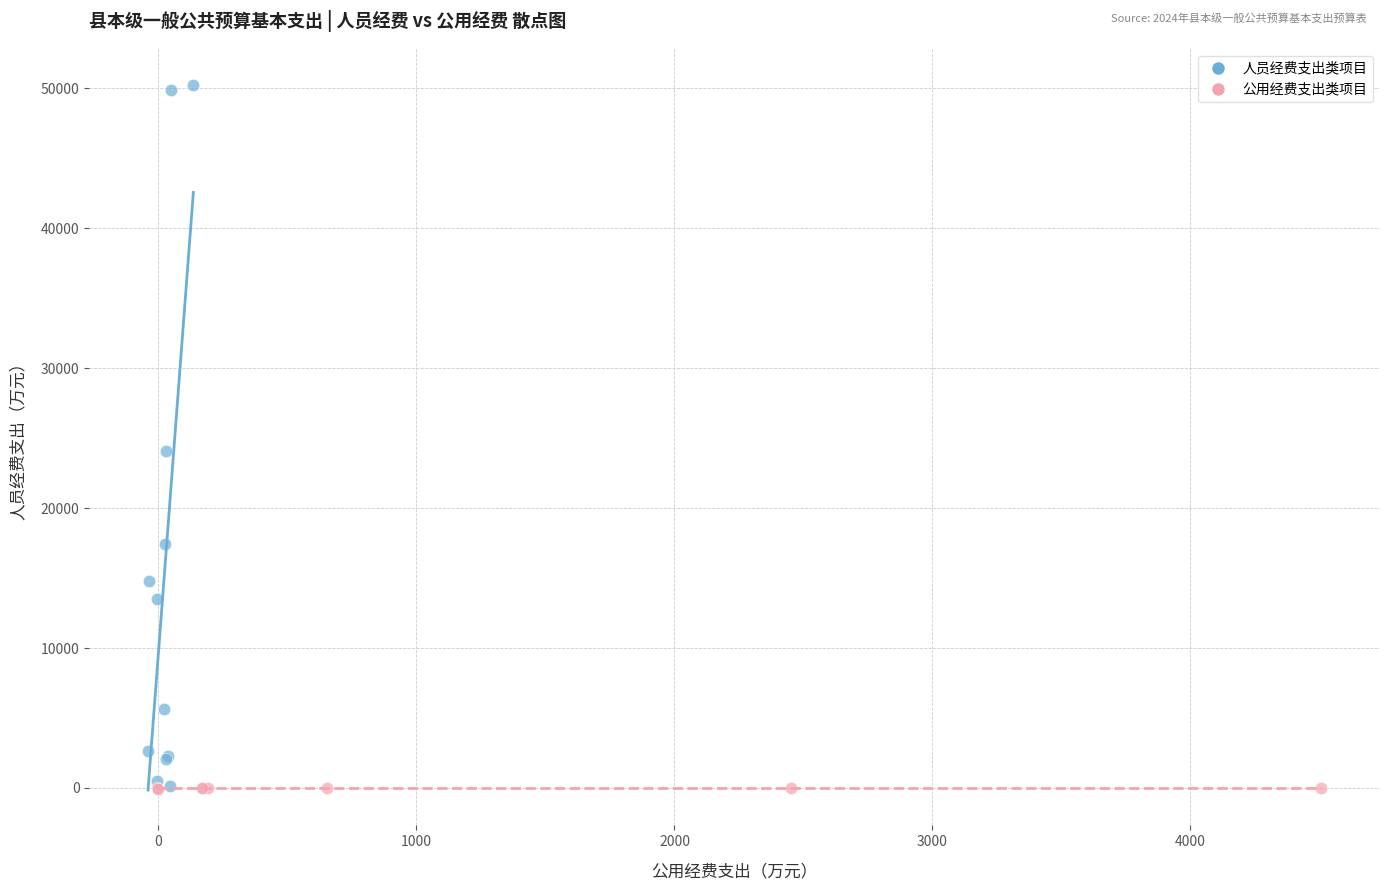

Which series has the widest spread of Y values?

人员经费支出类项目